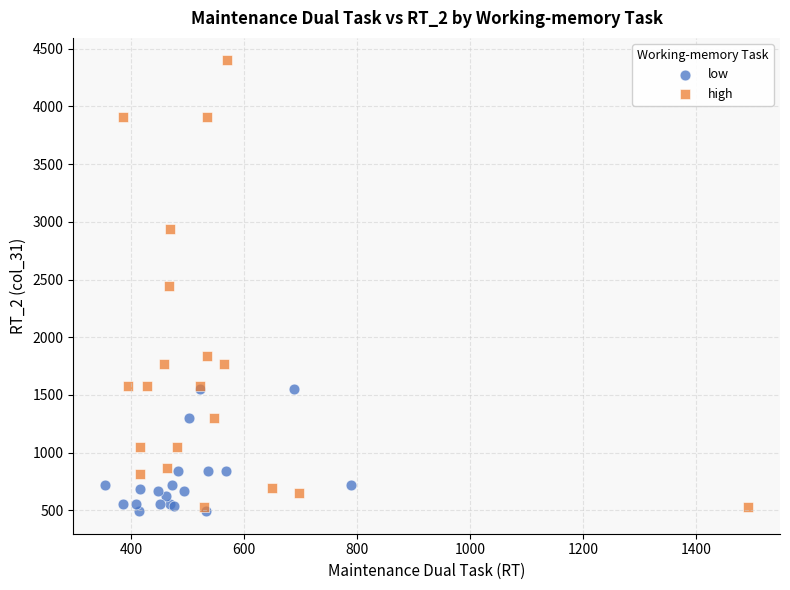

Which series reaches the maximum Y coordinate?

high